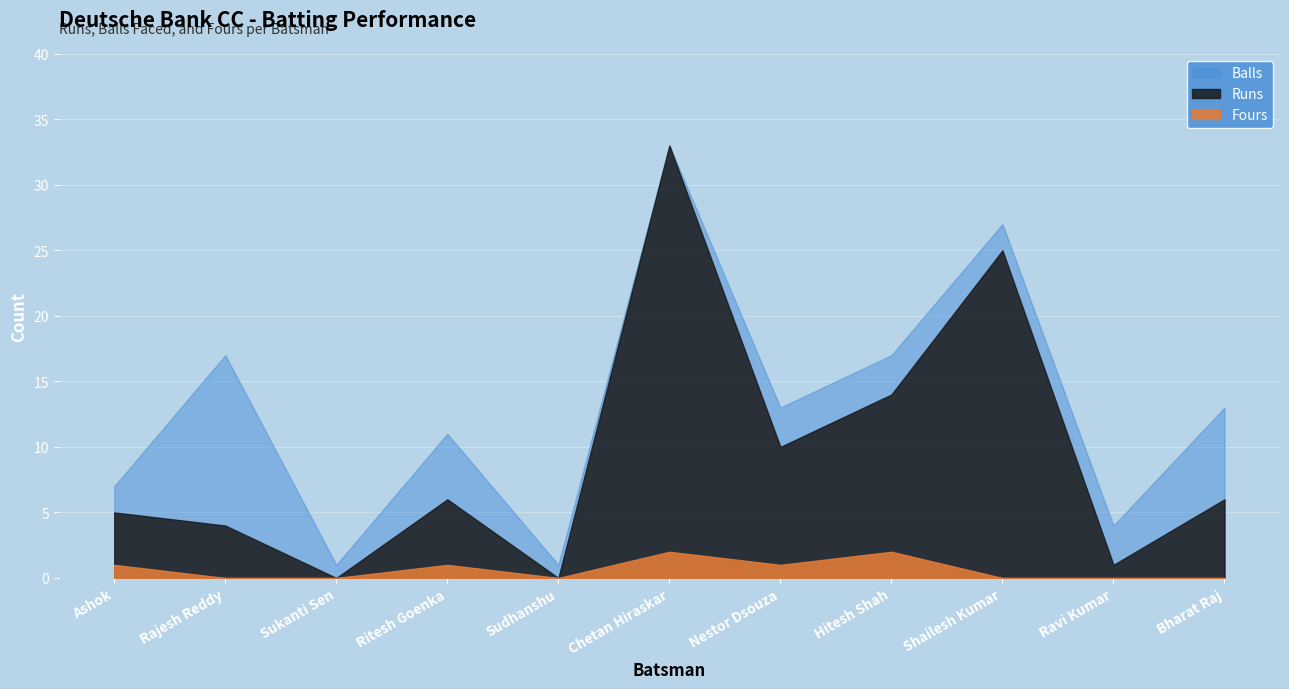

At Ritesh Goenka, list the series in order from smallest to largest.

Fours, Runs, Balls